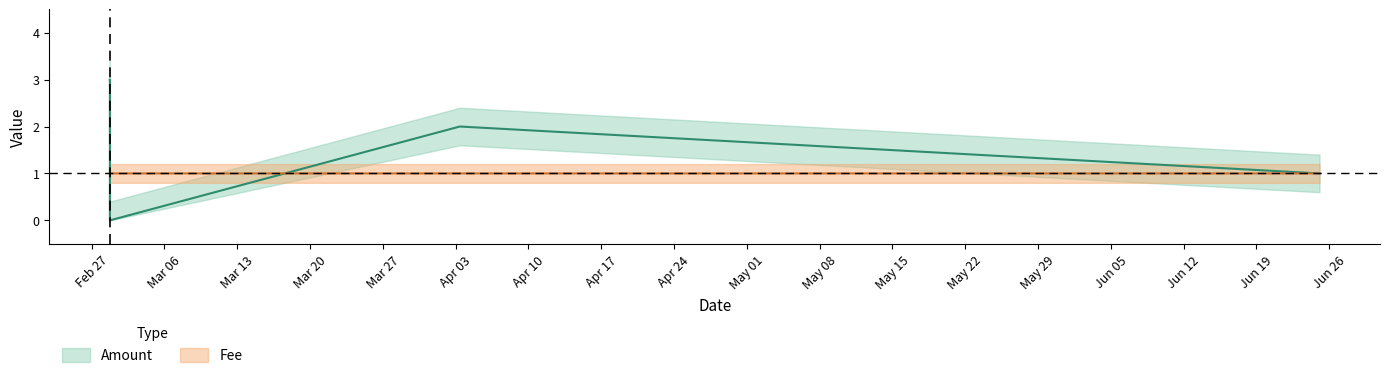

List the series in order of their overall mean, lowest first.

Fee, Amount